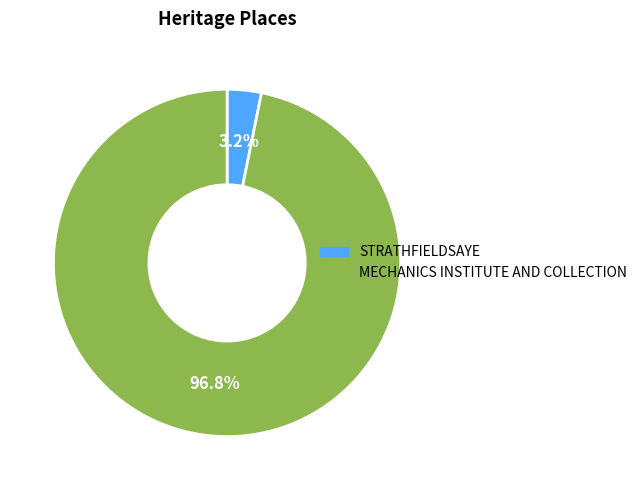

What percentage is the STRATHFIELDSAYE slice, to the nearest percent?

3%